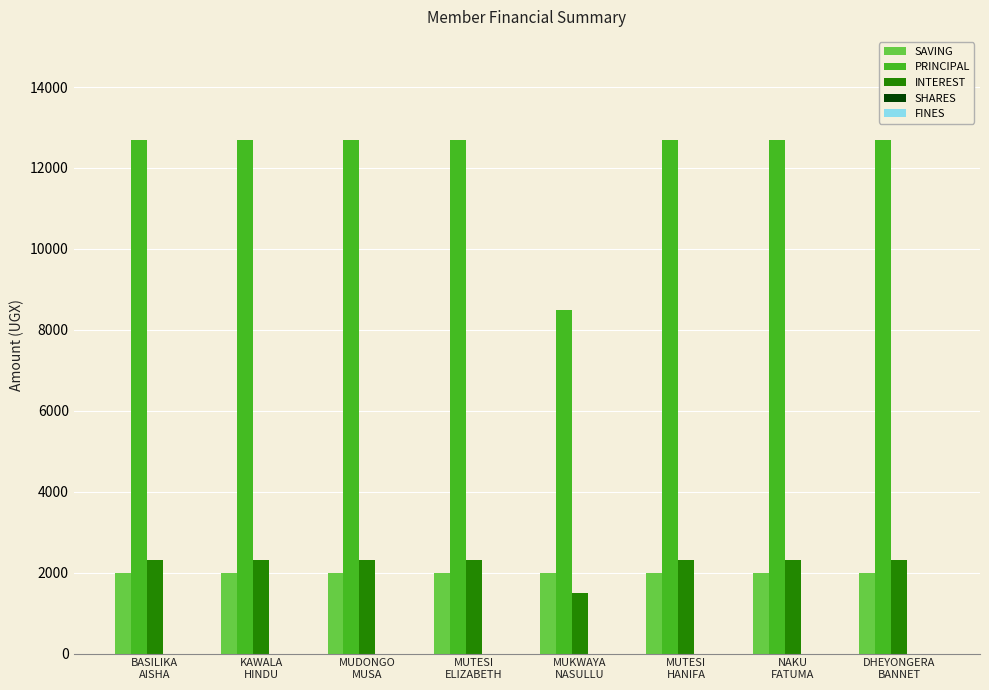

At how many categories does at least one series exceed 2934?

8